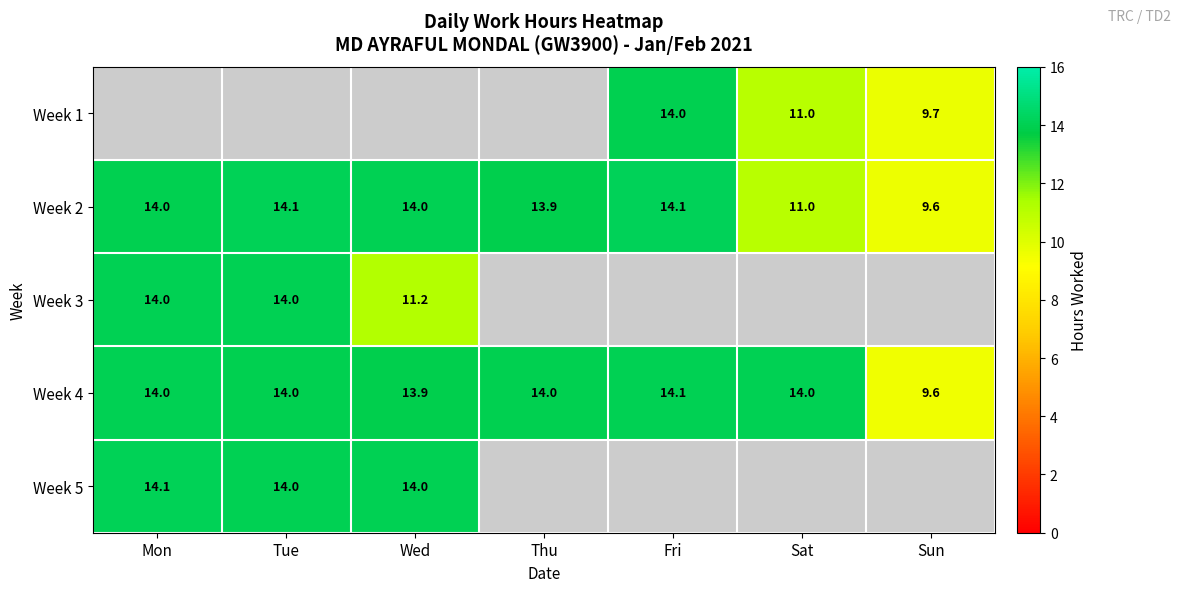

The Week 2 series shows 23.4 at Mon. True or false?

False